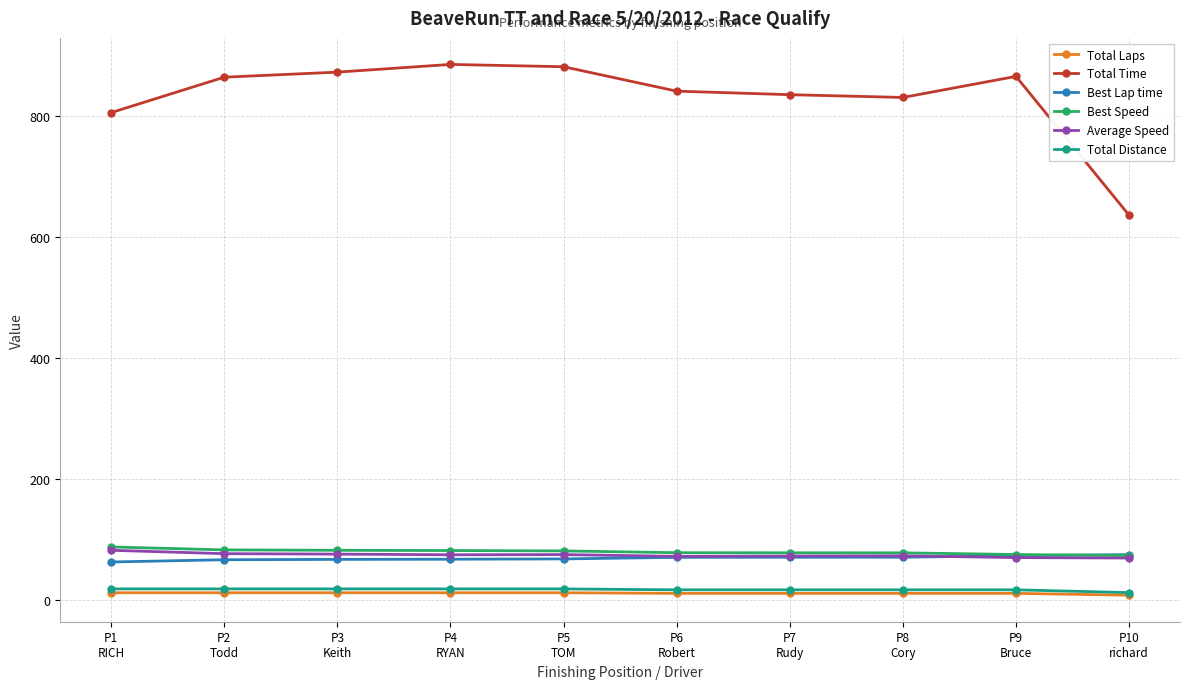

What position from the right is P3
Keith?

8